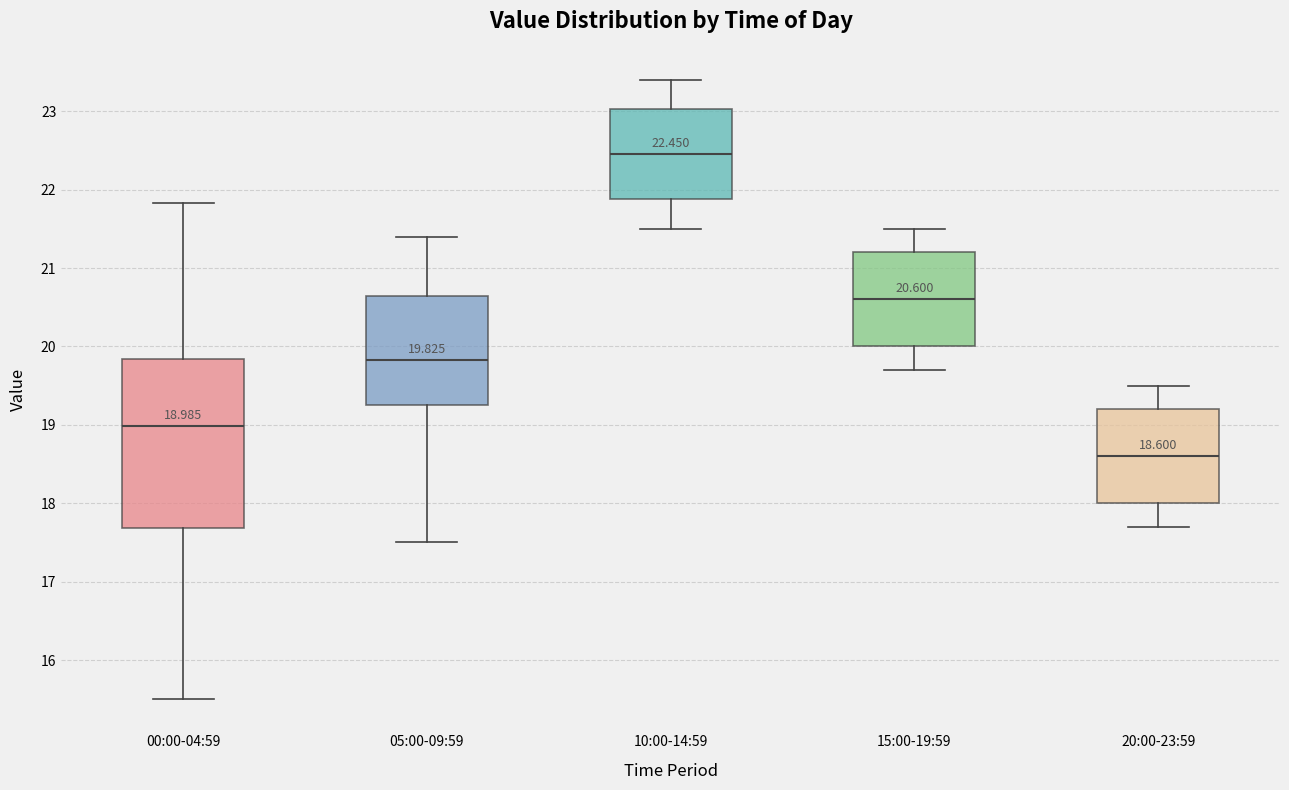

Comparing the boxes themselves (not the whiskers), which one is the tallest?

00:00-04:59